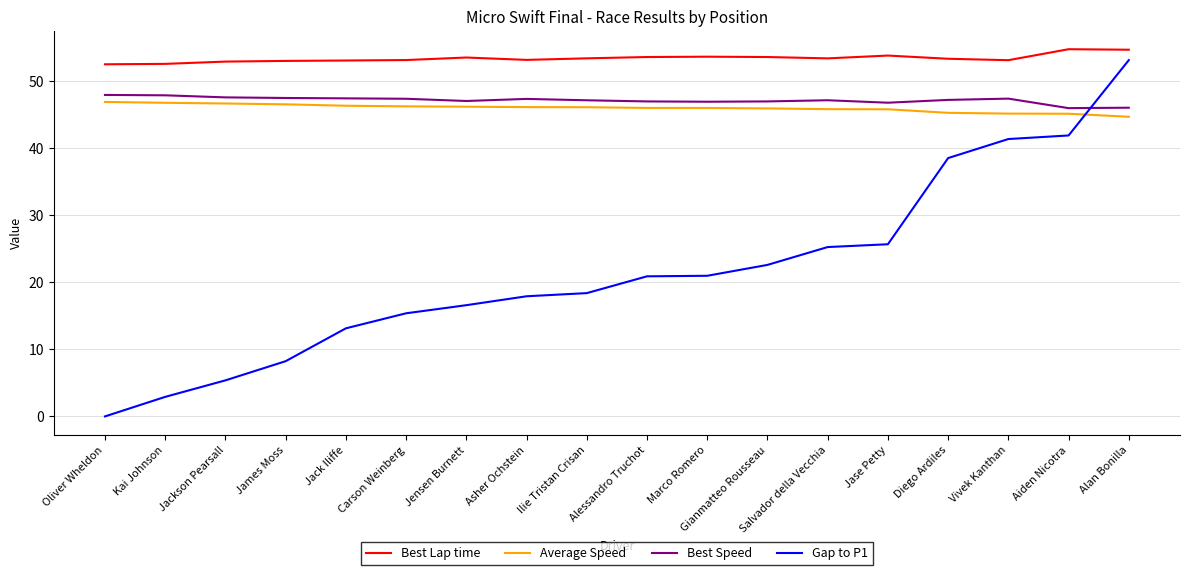

The value of Best Speed at Kai Johnson is 47.9. True or false?

True